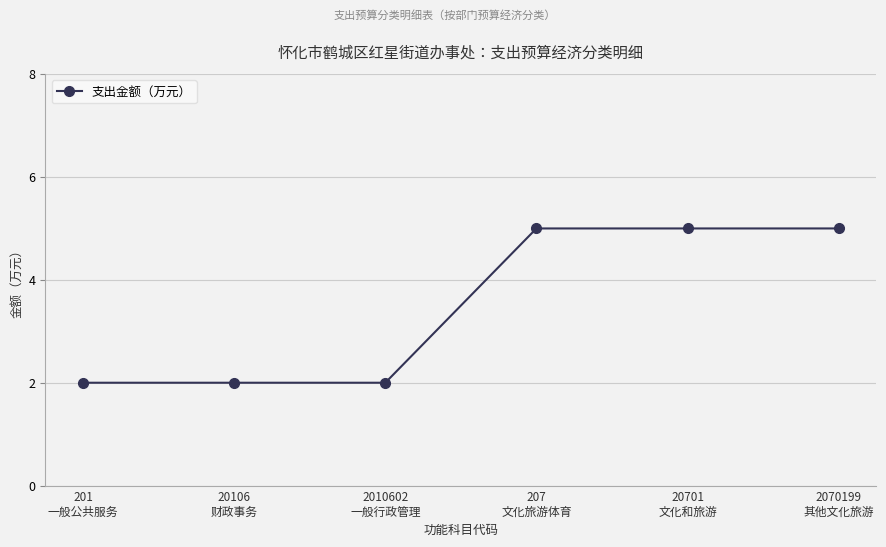

Reading left to right, transcribe all the data shown in this chart.

201
一般公共服务=2	20106
财政事务=2	2010602
一般行政管理=2	207
文化旅游体育=5	20701
文化和旅游=5	2070199
其他文化旅游=5